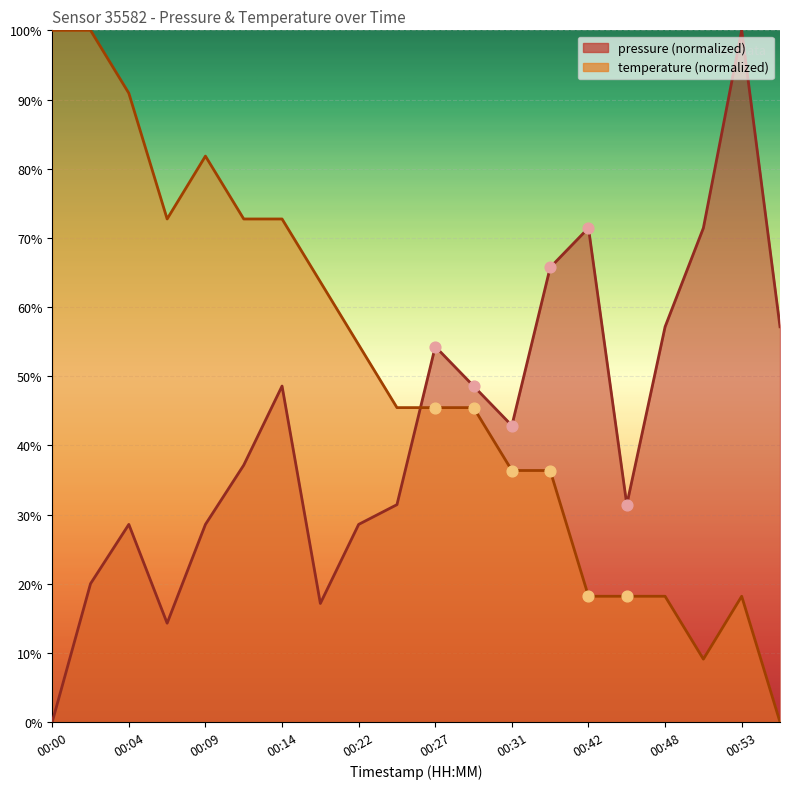

What is the total value across all series at 00:12?

109.9